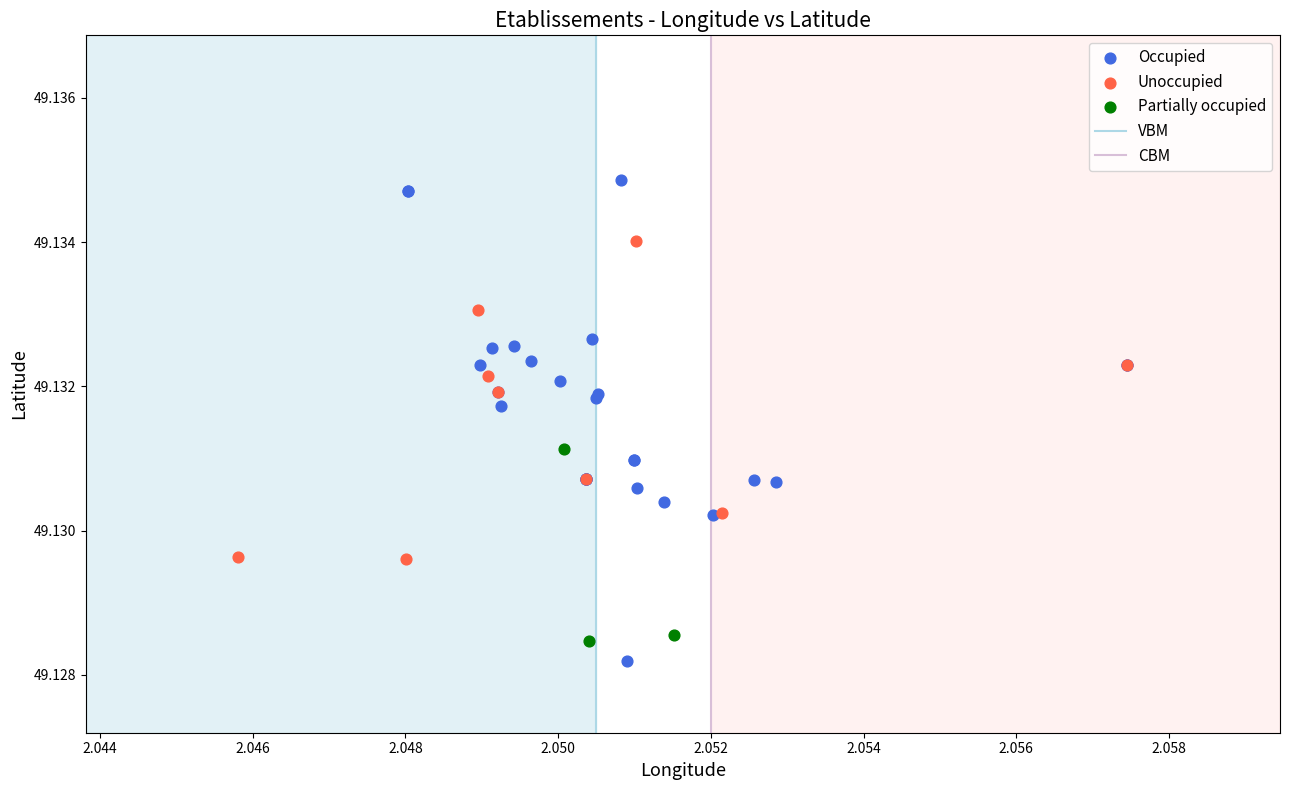

Which series contains the highest Y value?

Occupied